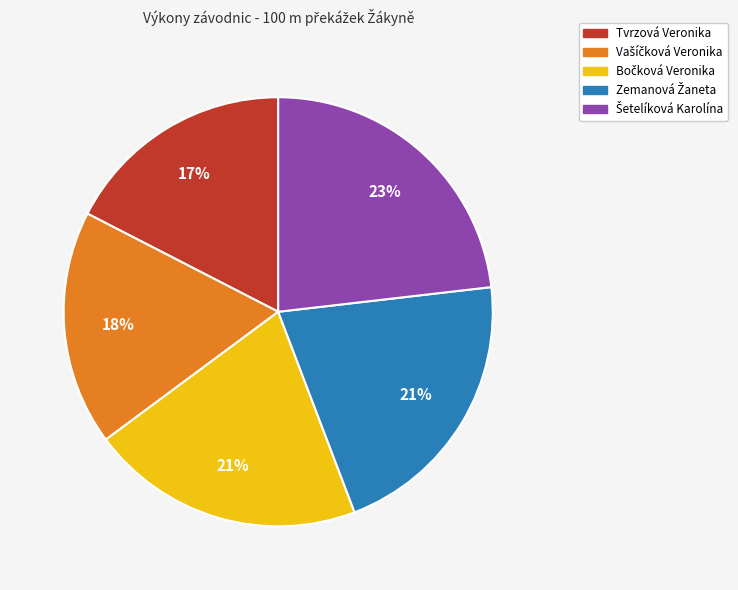

Count the number of slices in the pie.

5